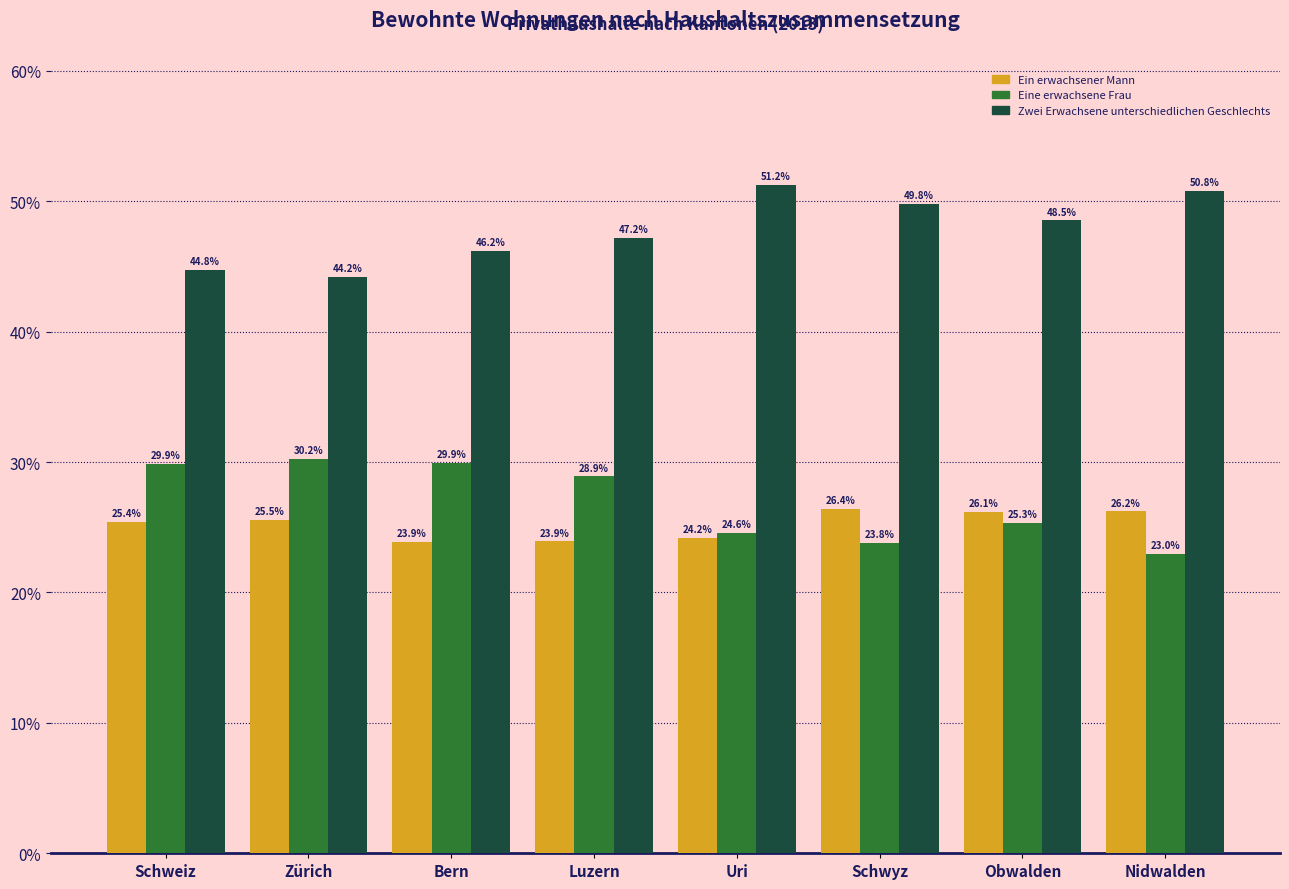

Reading right to left, list all the values displayed in this chart.

Ein erwachsener Mann: Nidwalden=26.2	Obwalden=26.1	Schwyz=26.4	Uri=24.2	Luzern=23.9	Bern=23.9	Zürich=25.5	Schweiz=25.4
Eine erwachsene Frau: Nidwalden=23.0	Obwalden=25.3	Schwyz=23.8	Uri=24.6	Luzern=28.9	Bern=29.9	Zürich=30.2	Schweiz=29.9
Zwei Erwachsene unterschiedlichen Geschlechts: Nidwalden=50.8	Obwalden=48.5	Schwyz=49.8	Uri=51.2	Luzern=47.2	Bern=46.2	Zürich=44.2	Schweiz=44.8